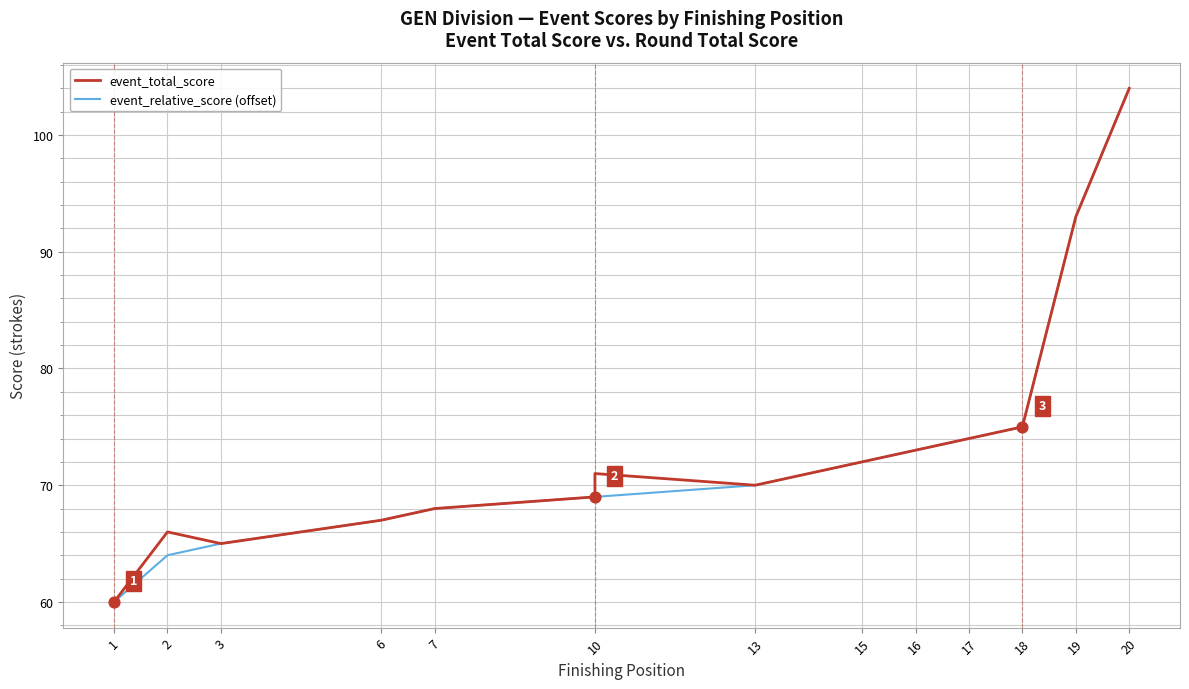

What are all the series names shown in the legend?

event_total_score, event_relative_score (offset)